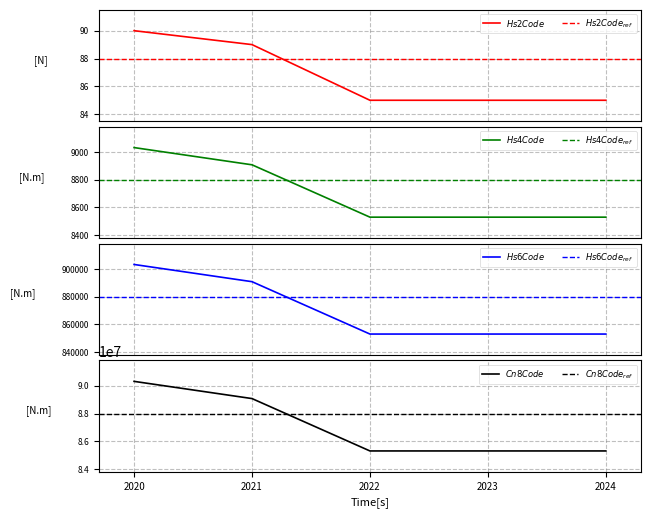

Which series has the largest total across all categories?

Cn8Code